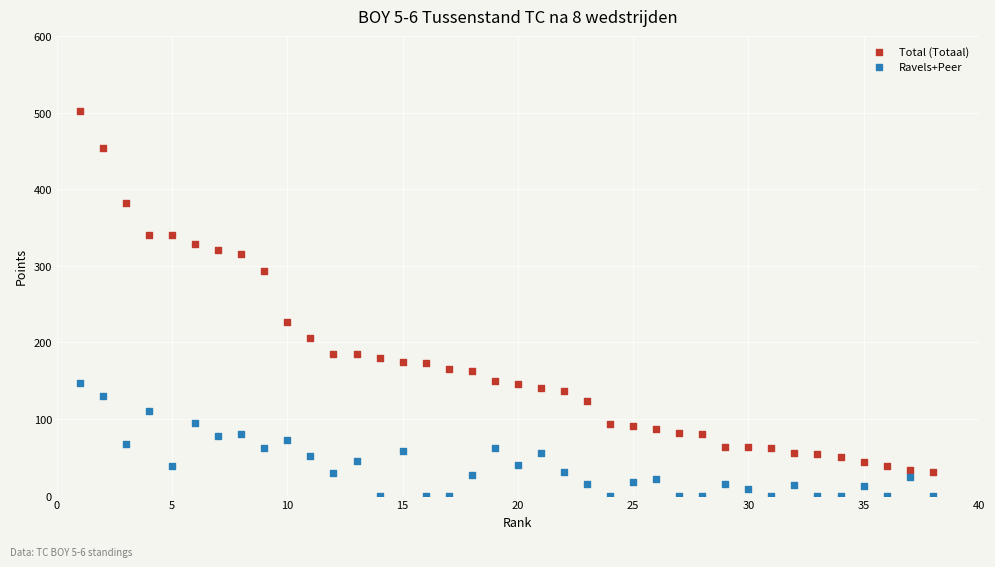

Which series reaches the minimum Y coordinate?

Ravels+Peer